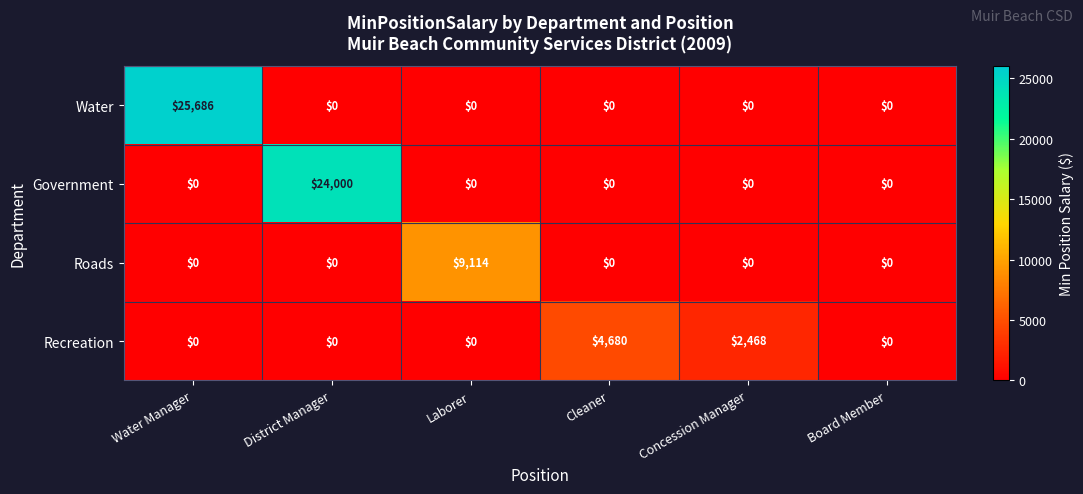

Which label corresponds to the largest value in the chart?

Water Manager